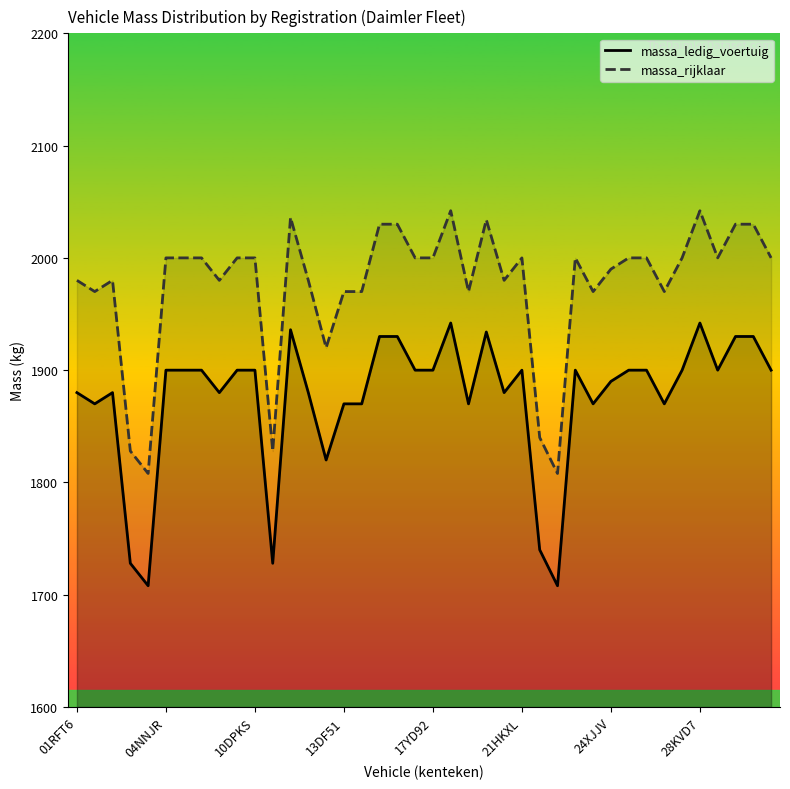

What is the difference between the maximum and minimum values in the massa_ledig_voertuig series?

234